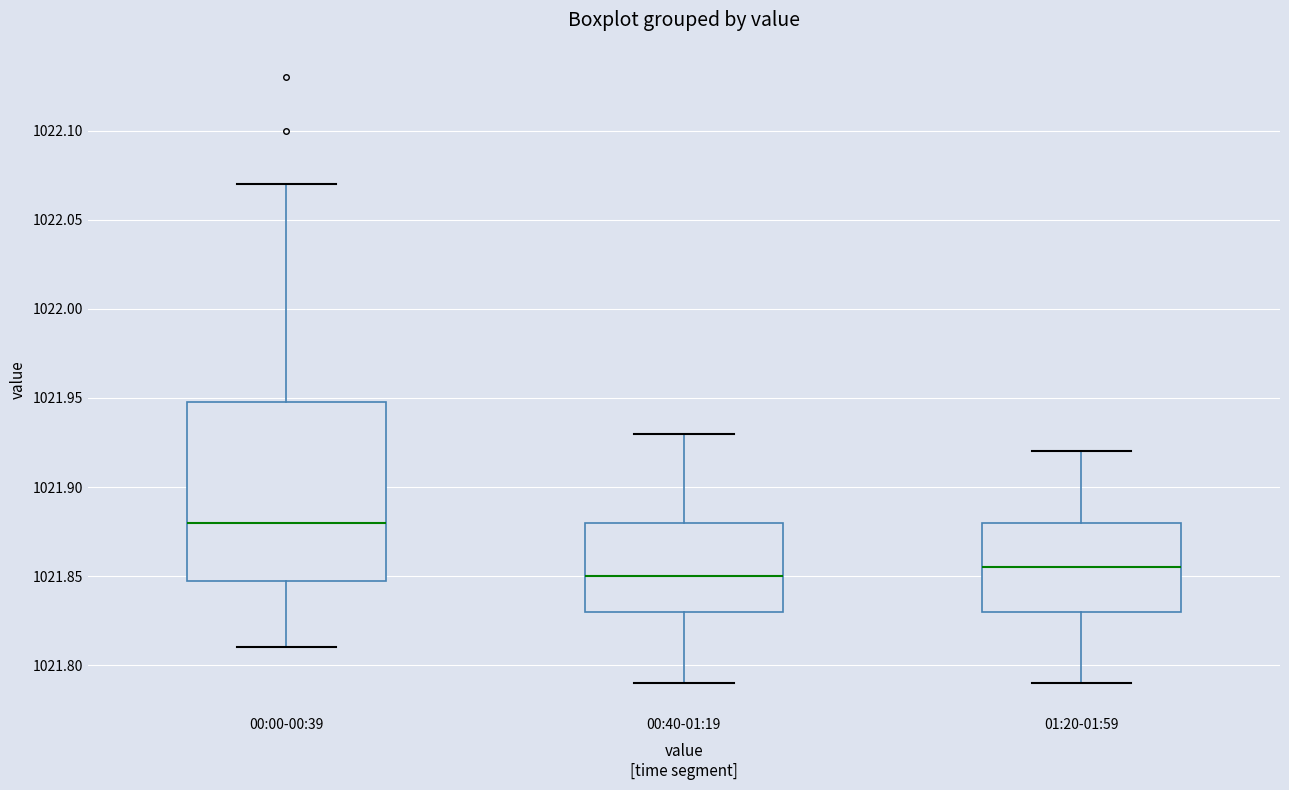

Reading left to right, read every box against the y-axis: the position of its median line, the range the box covers, and the ends of its whiskers. The values are not printed on the chart, so give them approximately, as read against the axis.

00:00-00:39: median 1021.880, box 1021.850 to 1021.950, whiskers 1021.810 to 1022.070
00:40-01:19: median 1021.850, box 1021.830 to 1021.880, whiskers 1021.790 to 1021.930
01:20-01:59: median 1021.855, box 1021.830 to 1021.880, whiskers 1021.790 to 1021.920